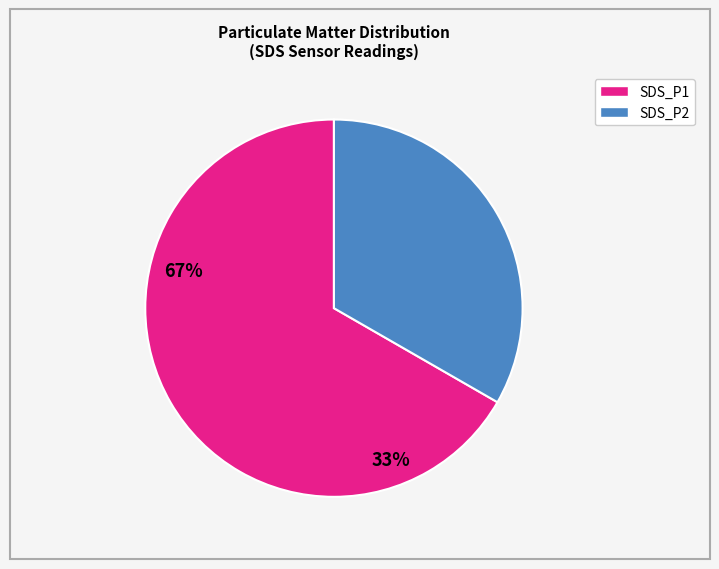

Which has a higher value, SDS_P1 or SDS_P2?

SDS_P1